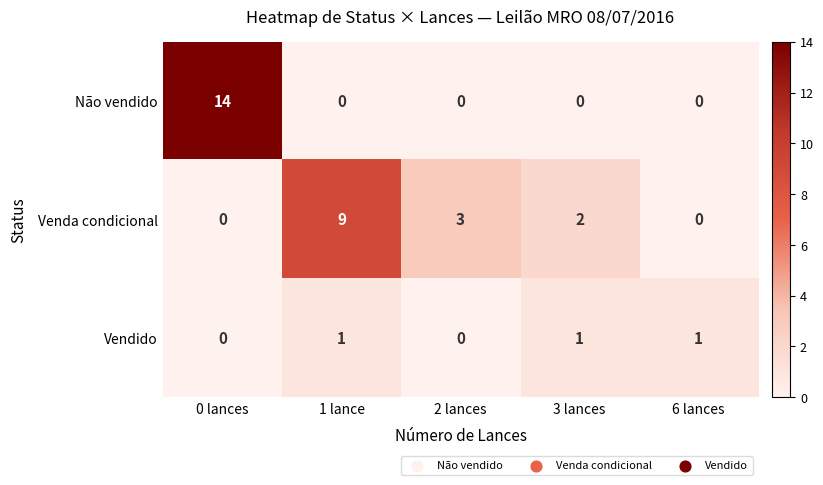

Rank the series at 1 lance from lowest to highest value.

Não vendido, Vendido, Venda condicional